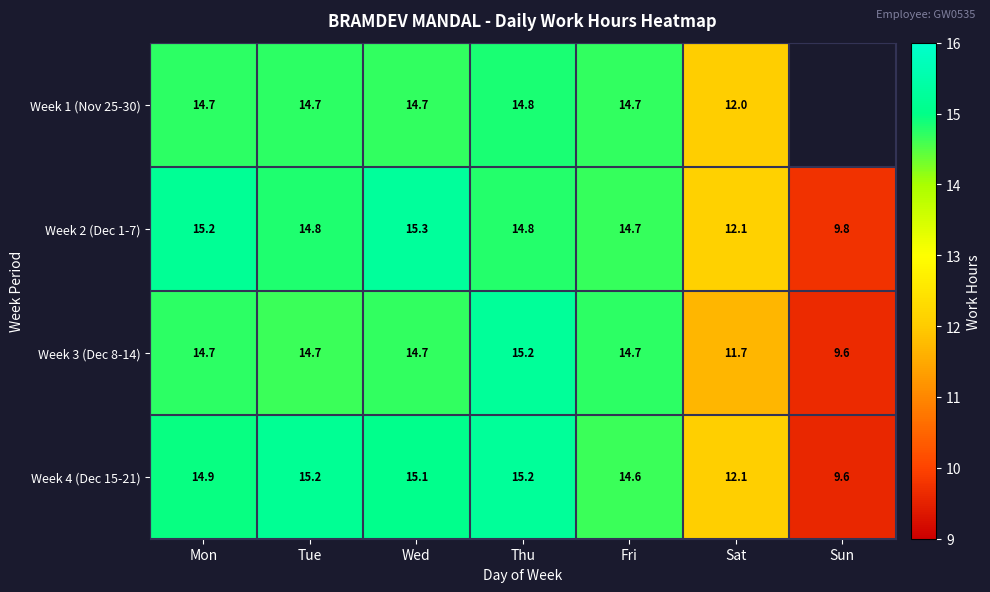

What is the approximate value of Week 2 (Dec 1-7) at Fri?

14.7